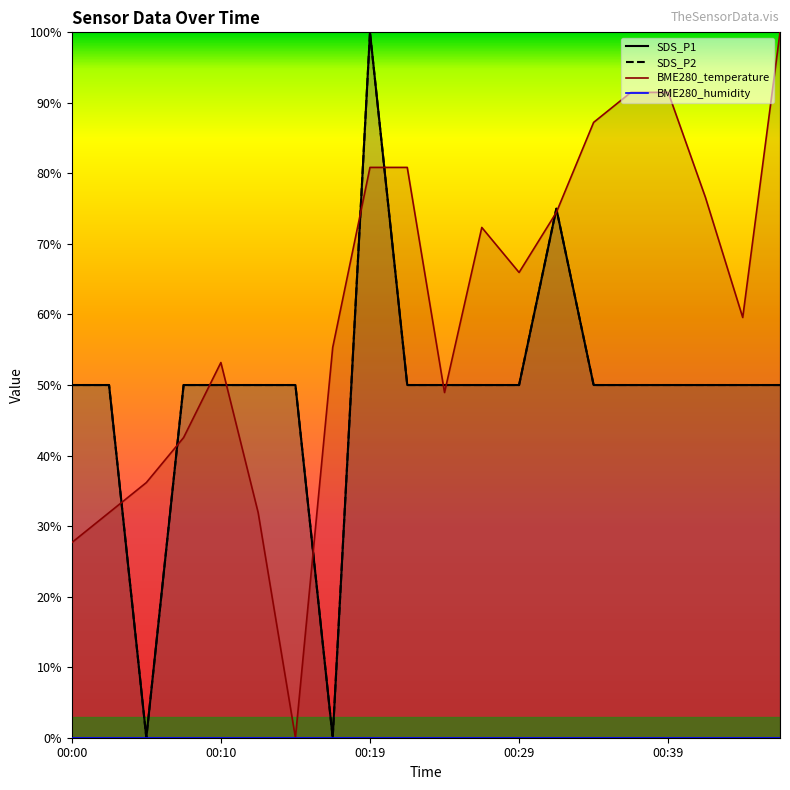

At which category does SDS_P2 reach its first local valley?

00:05